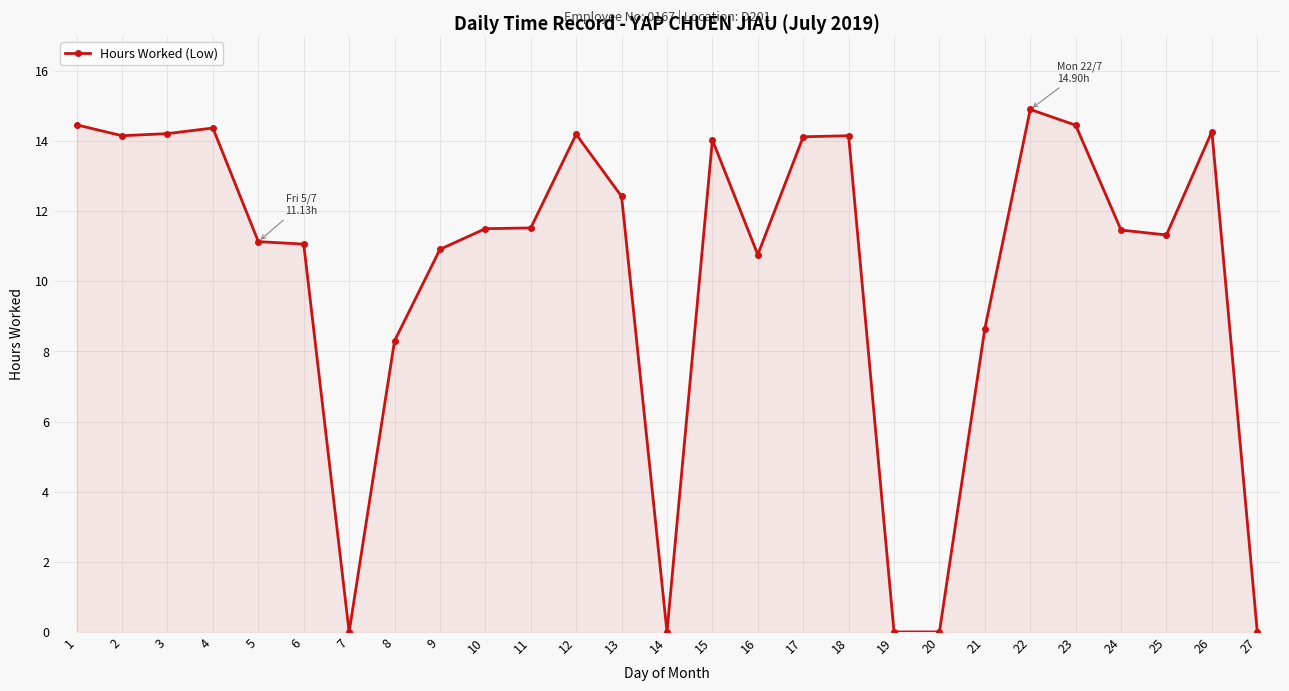

The chart shows a value of 18.9 at 4. True or false?

False